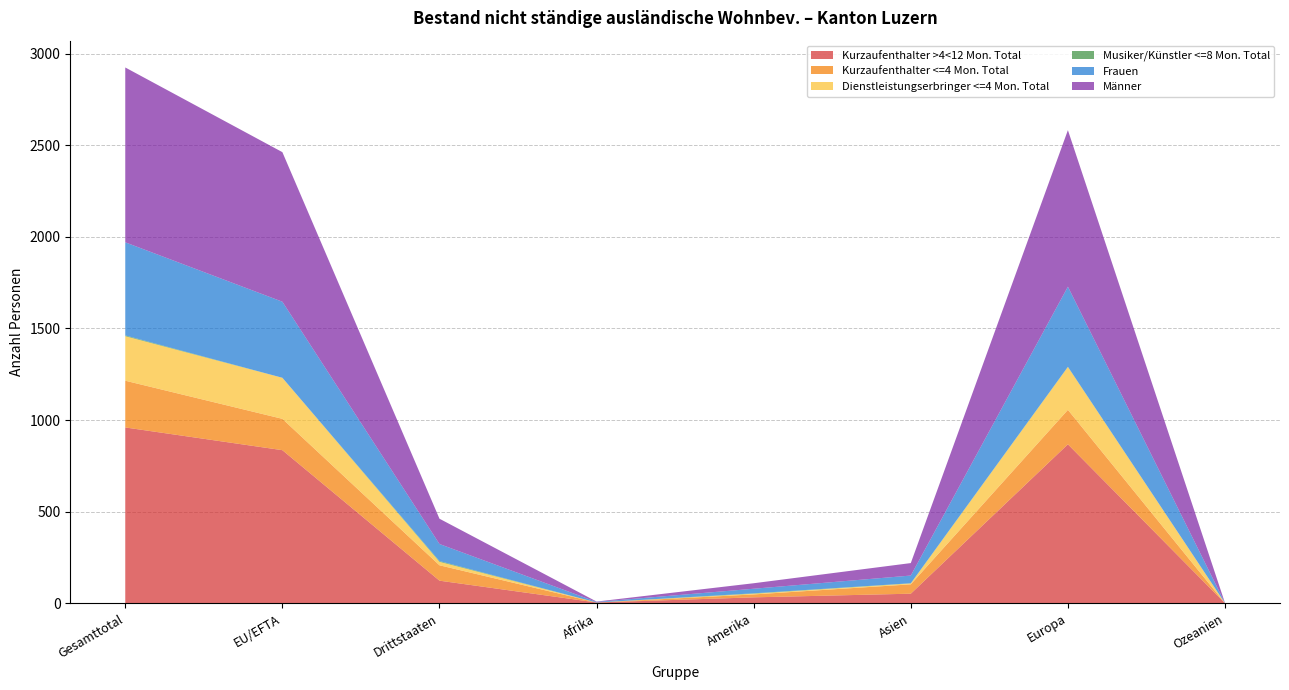

Reading right to left, what are all the values shown in this chart?

Kurzaufenthalter >4<12 Mon. Total: 1	868	53	33	5	124	836	960
Kurzaufenthalter <=4 Mon. Total: 0	188	51	16	0	84	171	255
Dienstleistungserbringer <=4 Mon. Total: 0	234	5	4	0	19	224	243
Musiker/Künstler <=8 Mon. Total: 0	1	1	2	0	4	0	4
Frauen: 1	437	42	25	3	93	415	508
Männer: 0	854	68	30	2	138	816	954